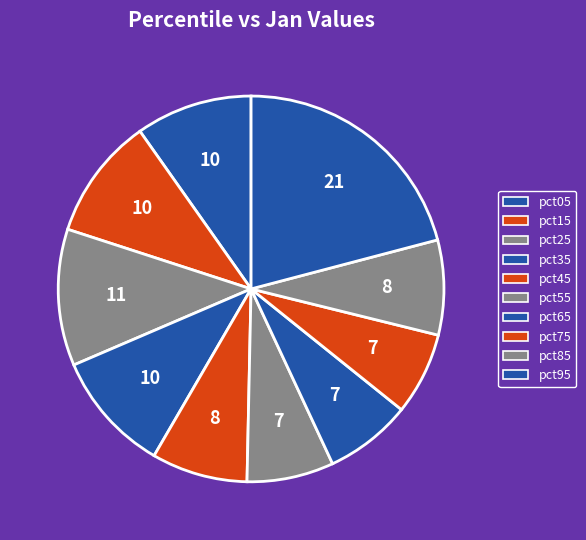

What is the total percentage of pct55 and pct85?

15.2%